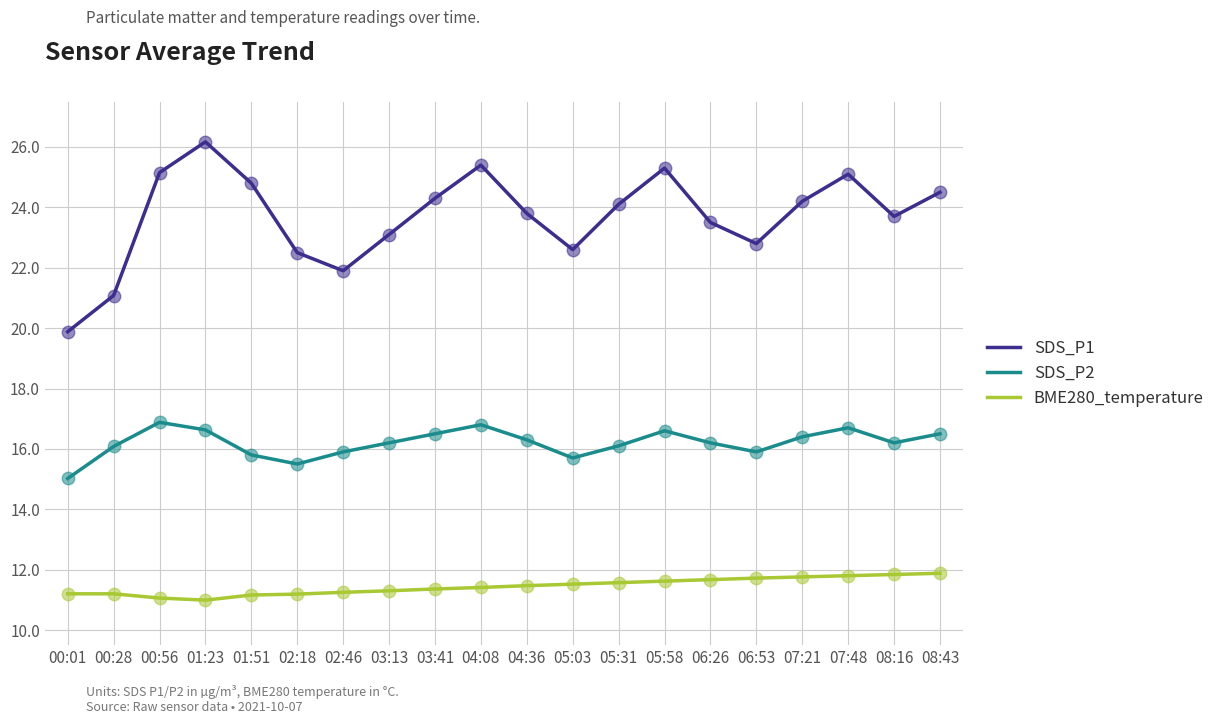

At how many categories does at least one series exceed 17?

20